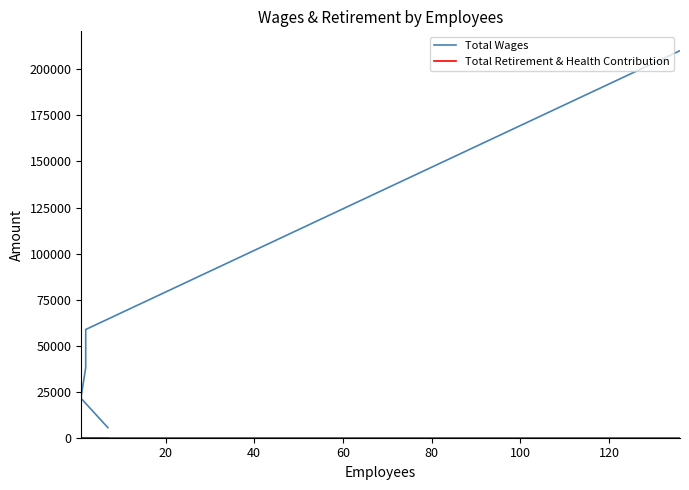

Reading left to right, list all the values displayed in this chart.

Total Wages: 210160	58764	38007	22834	21249	5475
Total Retirement & Health Contribution: 0	0	0	0	0	0